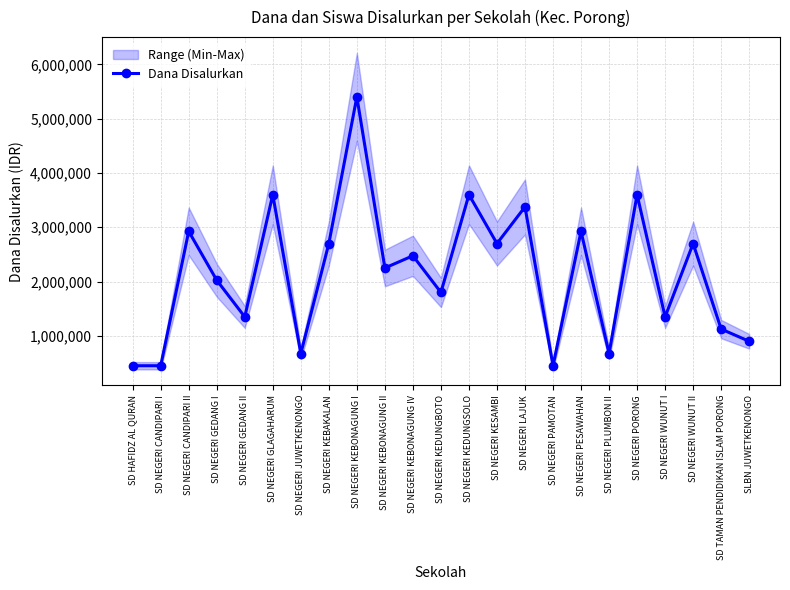

What is the minimum value shown in the chart?

450000